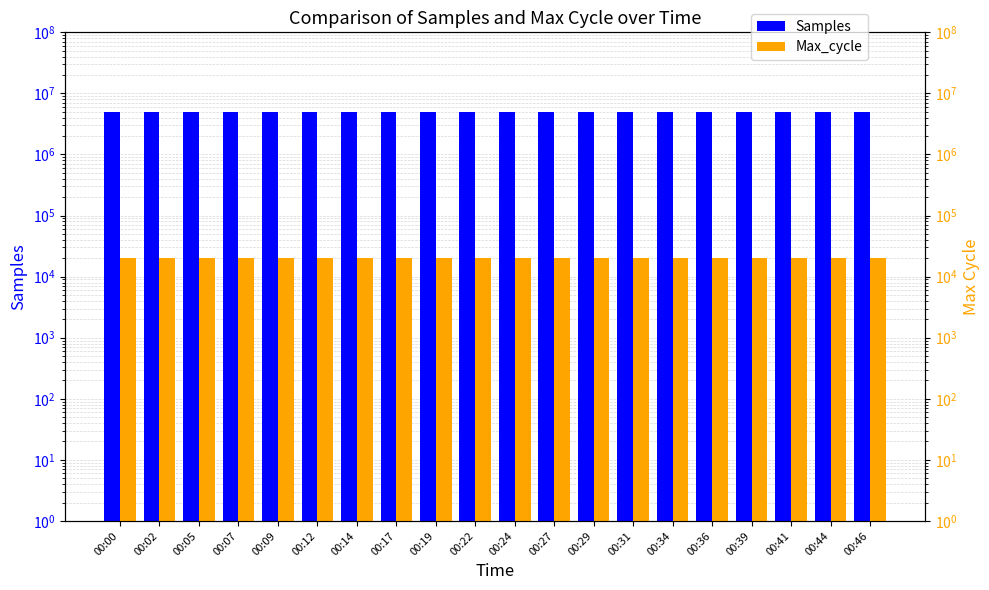

List the series in order of their overall mean, highest first.

Samples, Max_cycle